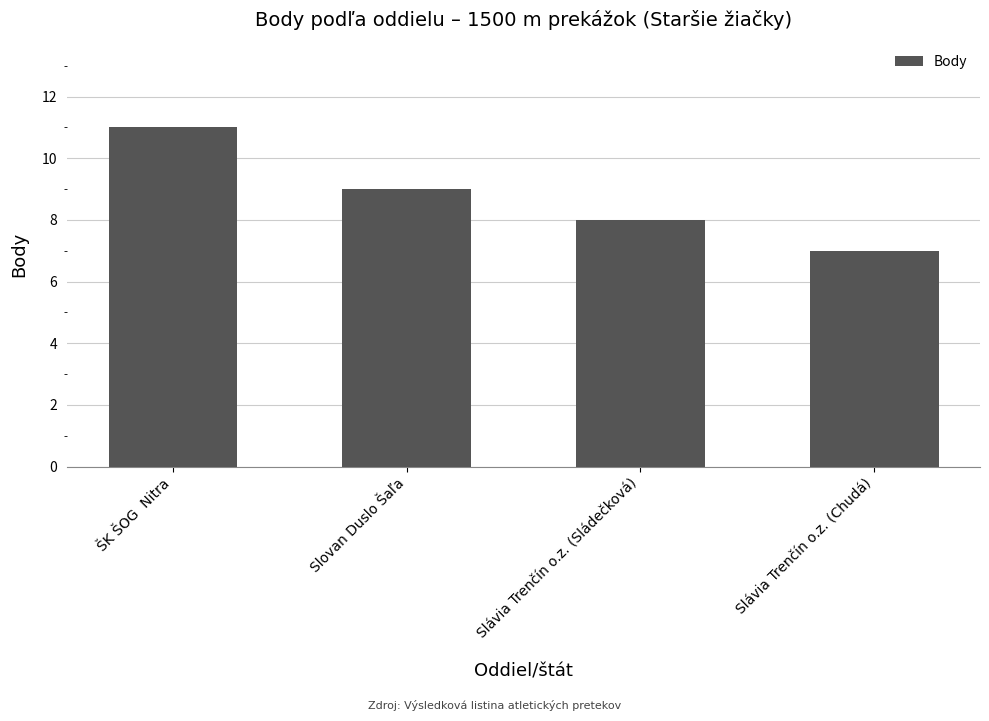

How many bars are there in total?

4